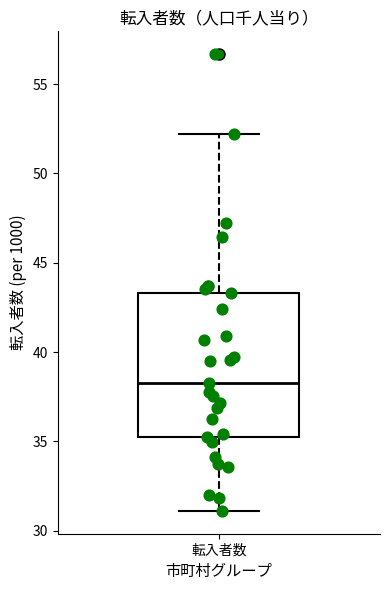

Where is the lower edge of the box for 転入者数 on the y-axis? The values are not printed on the chart, so give them approximately, as read against the axis.

35.5